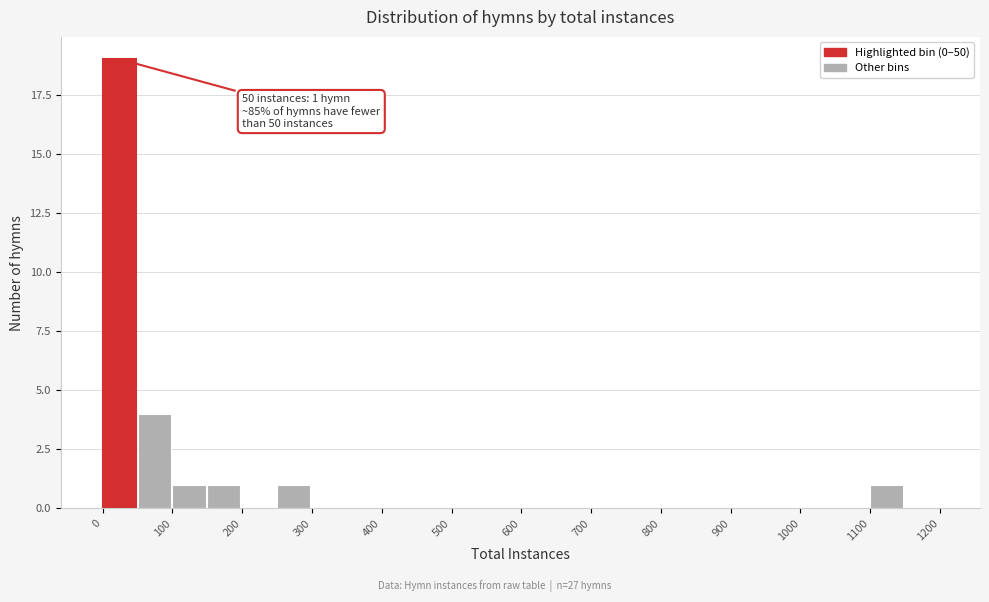

Which range on the x-axis has the tallest bar?

0 to 50